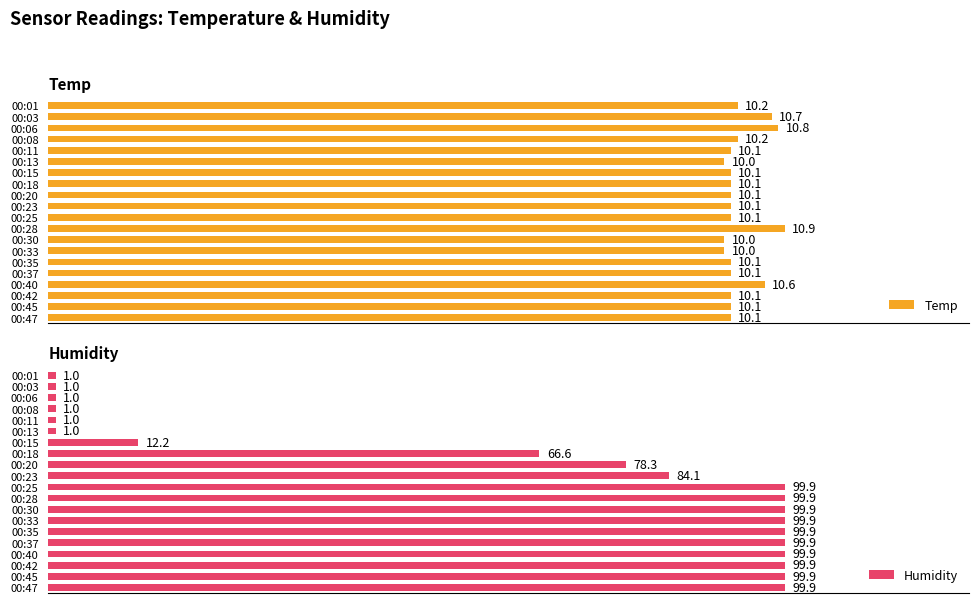

What is the difference between the maximum and second lowest values in the Humidity series?

98.9